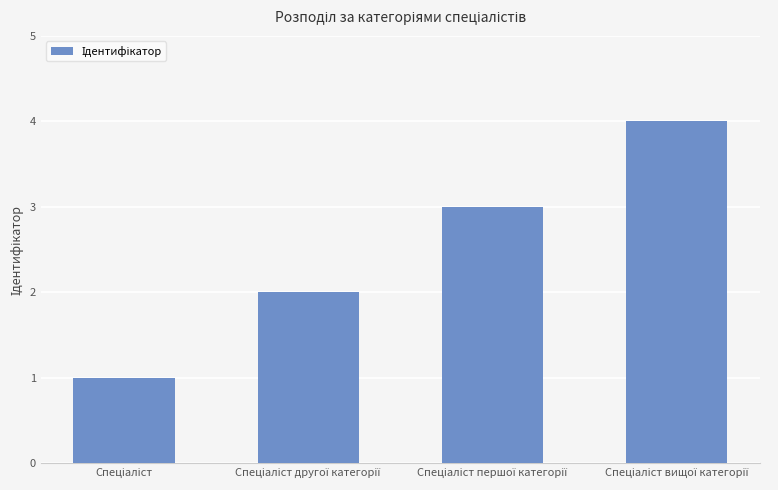

Reading left to right, what are all the values shown in this chart?

1	2	3	4